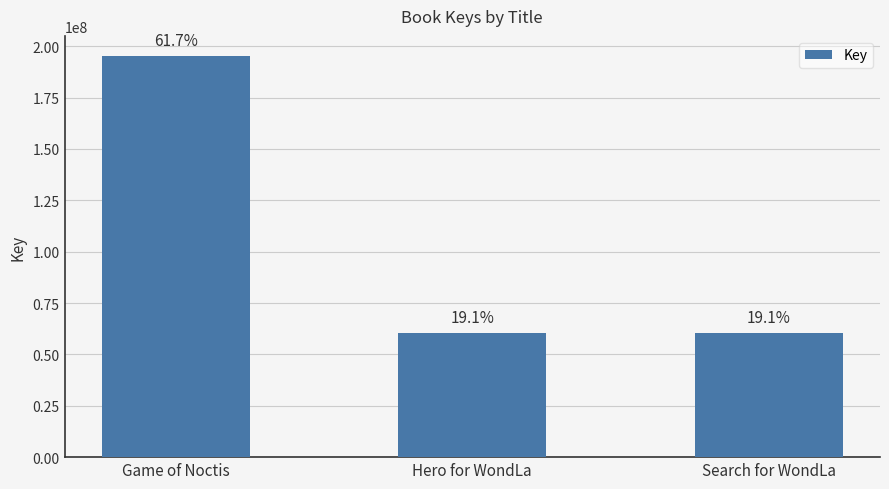

How many bars are there in total?

3